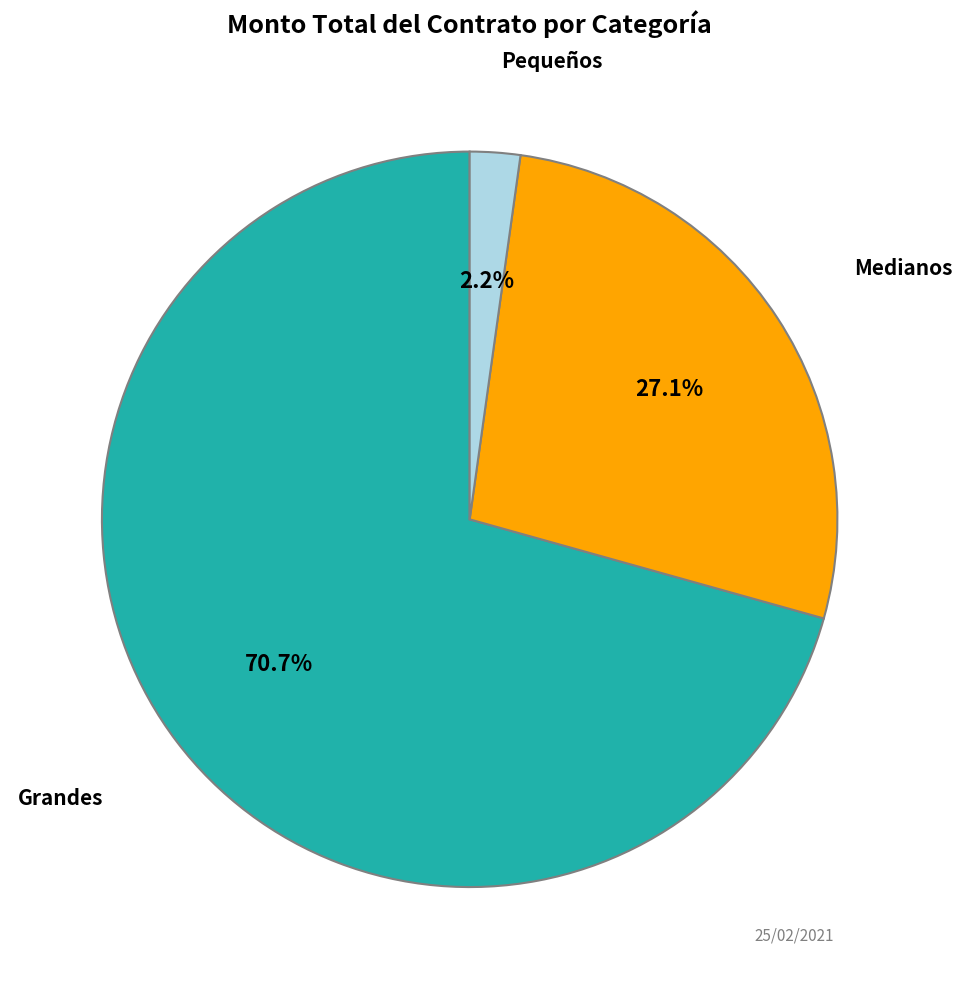

Is there a majority slice in this chart?

Yes